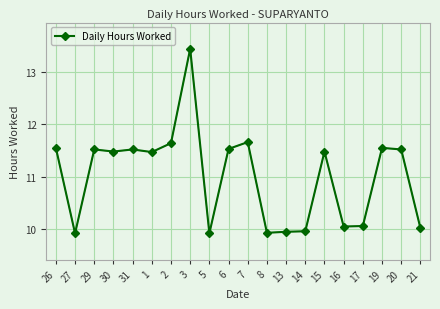

Which has a higher value, 29 or 8?

29